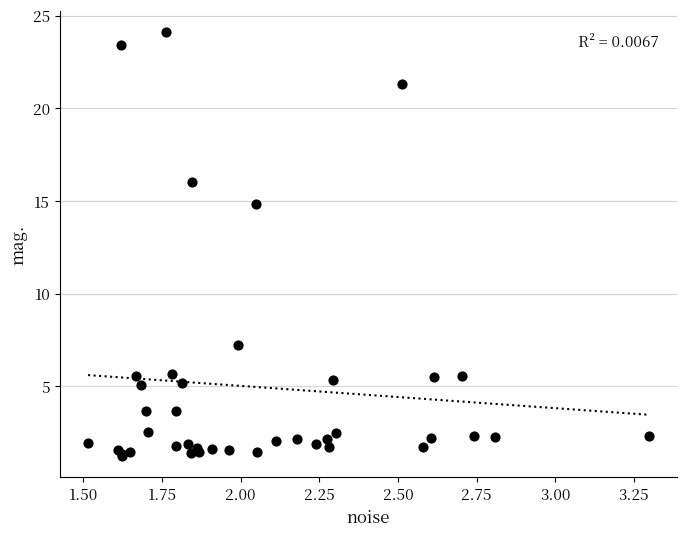

What Y value in the scatter plot is closest to 12?

14.8